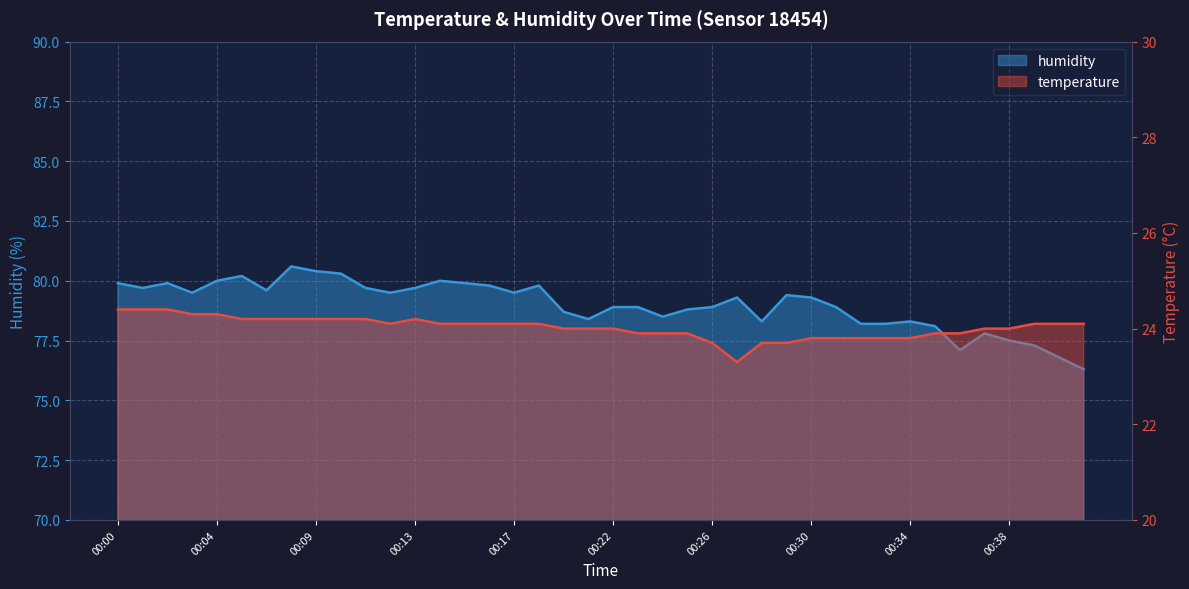

The humidity series shows 79.5 at 00:03. True or false?

True